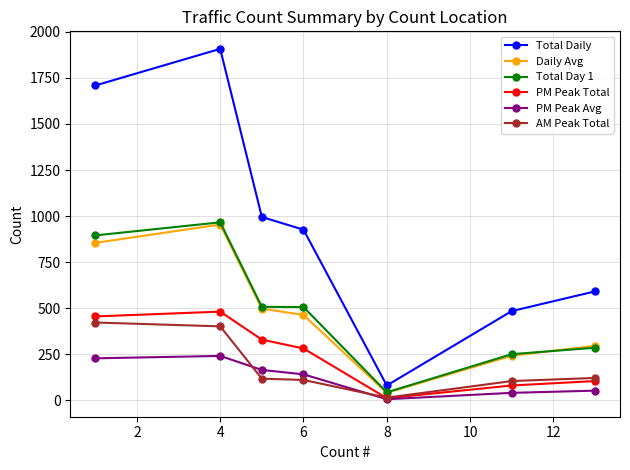

What is the value of the AM Peak Total point at the 4th from the left?

110.0